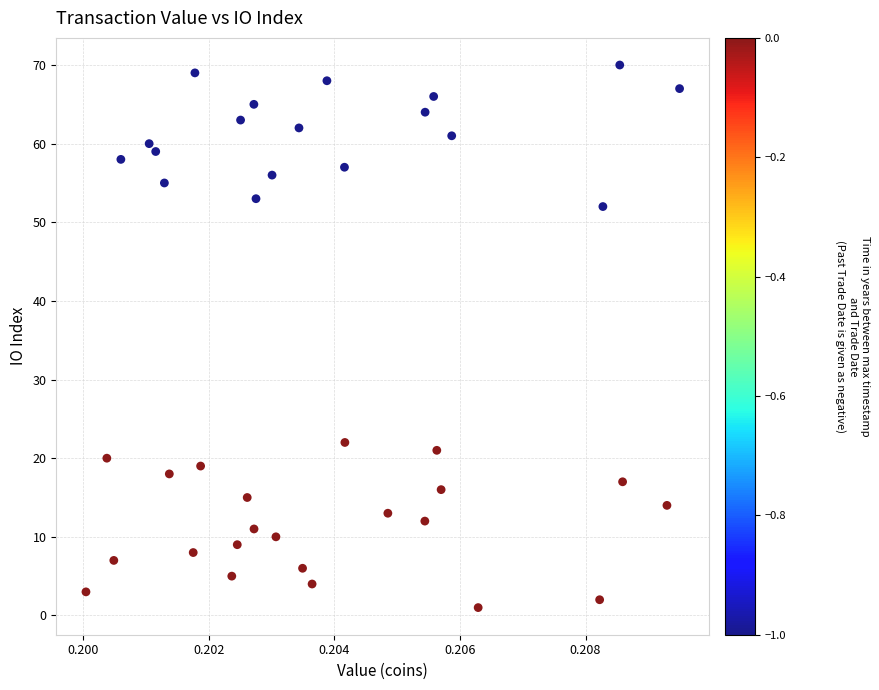

What Y value in the scatter plot is closest to 35?

22